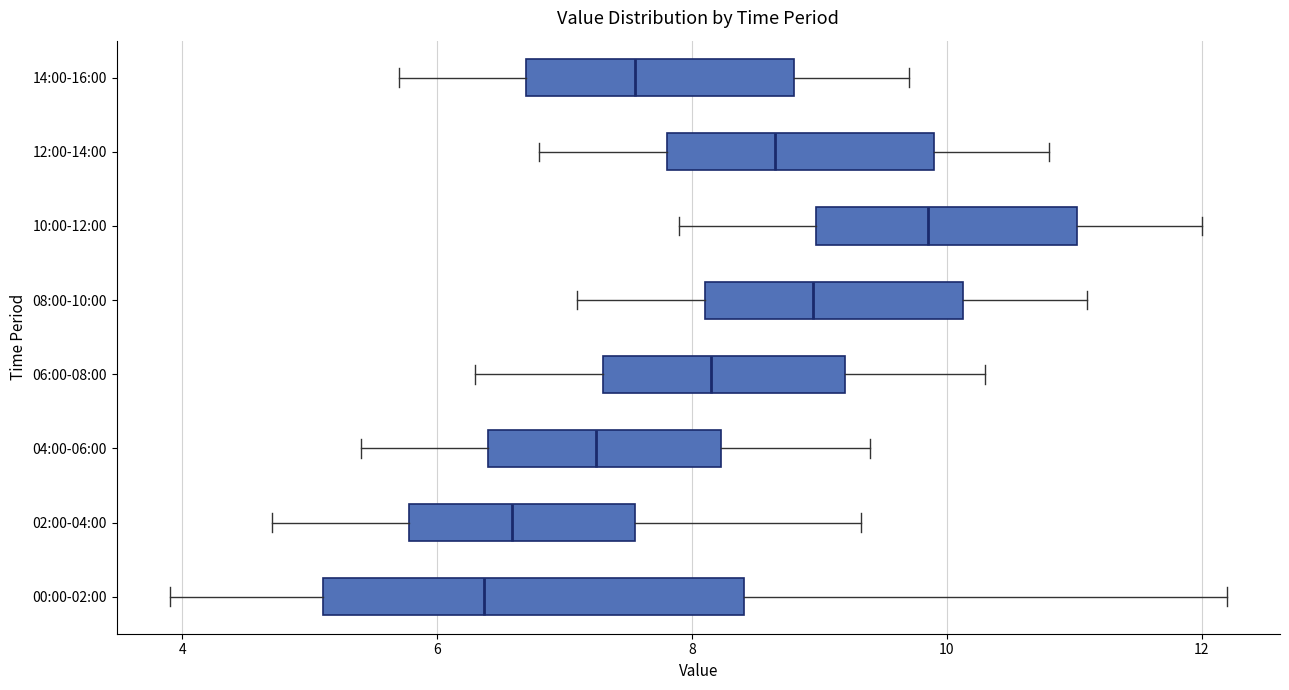

Which box is the widest, from its left edge to its right edge?

00:00-02:00